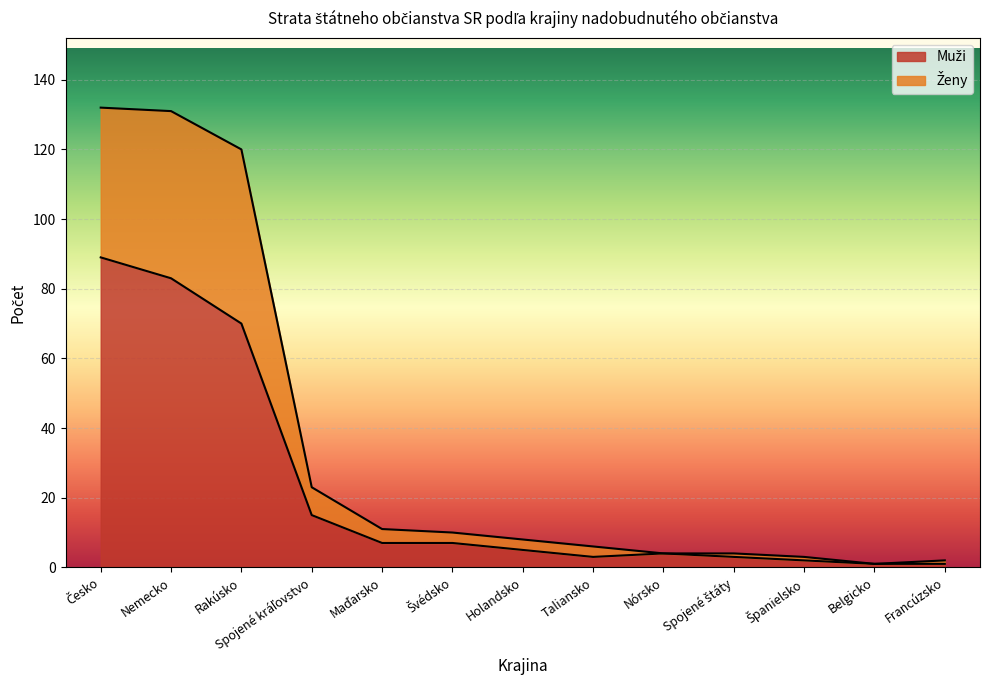

What position from the right is Nemecko?

12